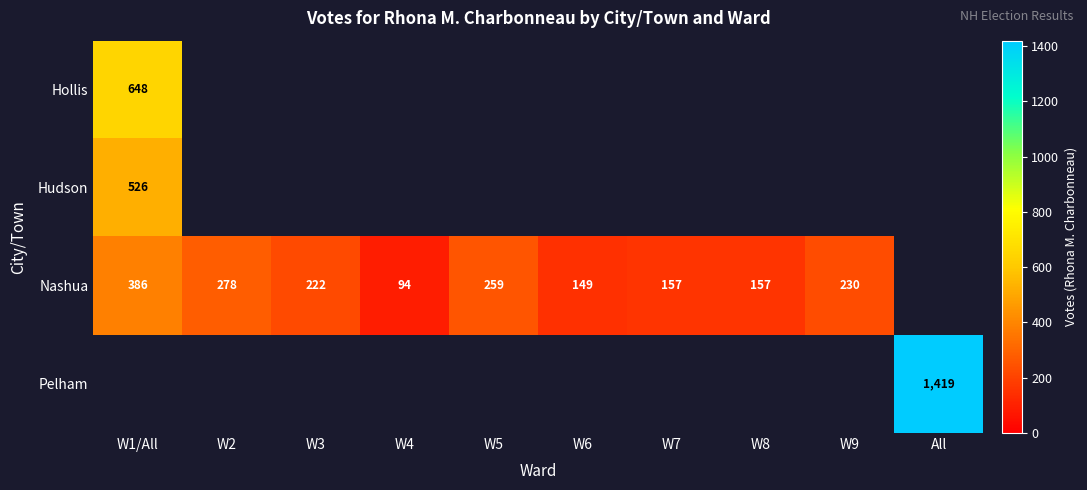

The value of Nashua at W5 is 259. True or false?

True